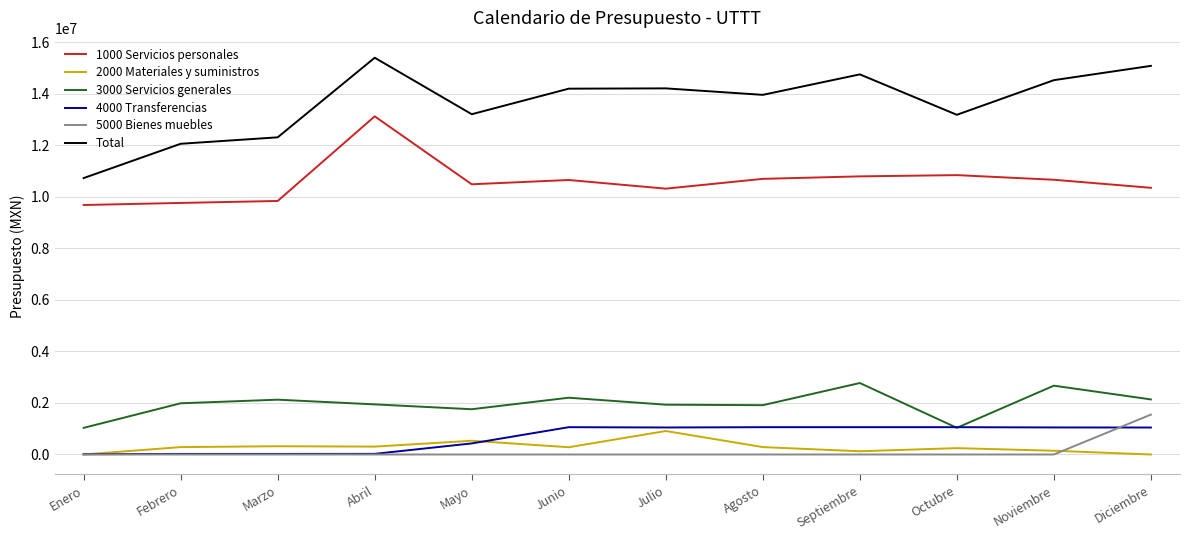

True or false: 1000 Servicios personales and 3000 Servicios generales cross at least once.

False